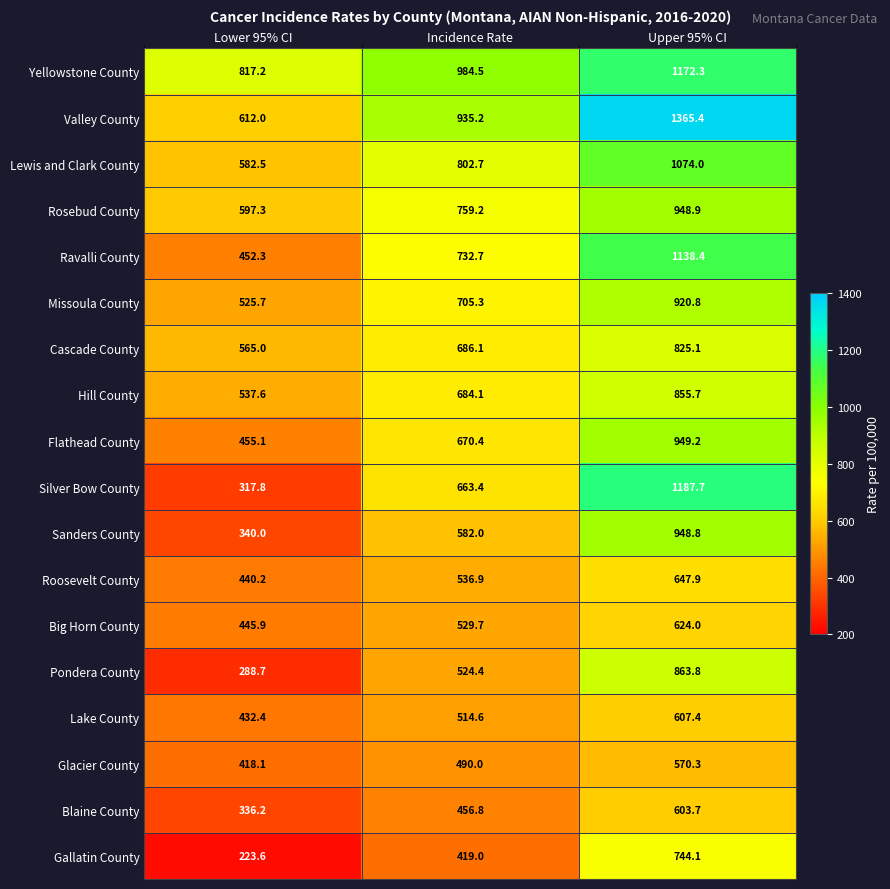

Where is Cascade County nearest to the value 695?

Incidence Rate